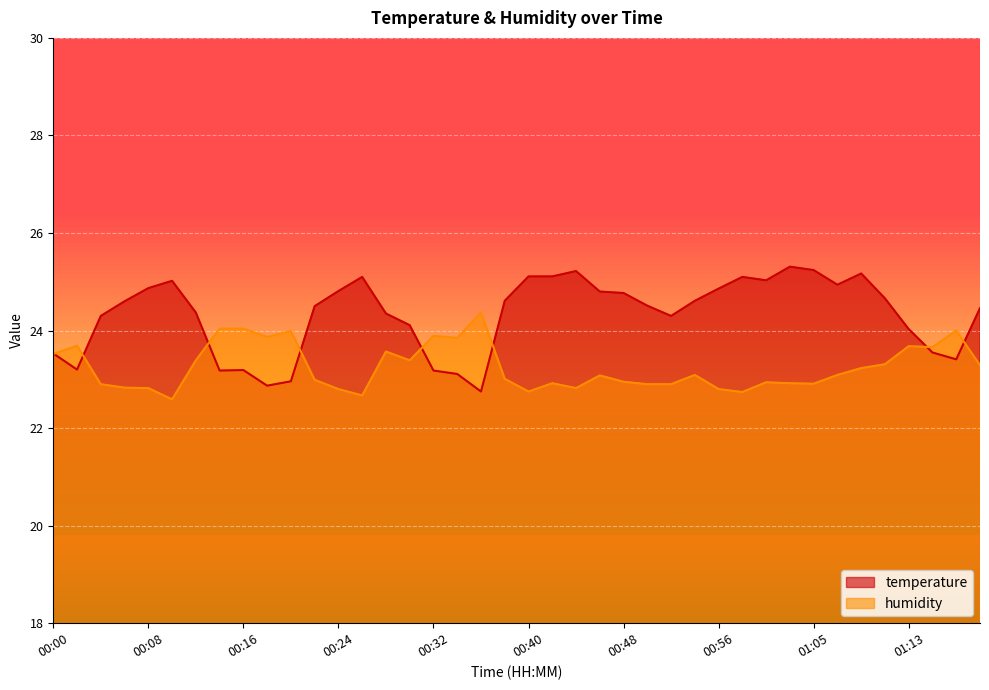

Rank the series by their maximum value, from lowest to highest.

humidity, temperature